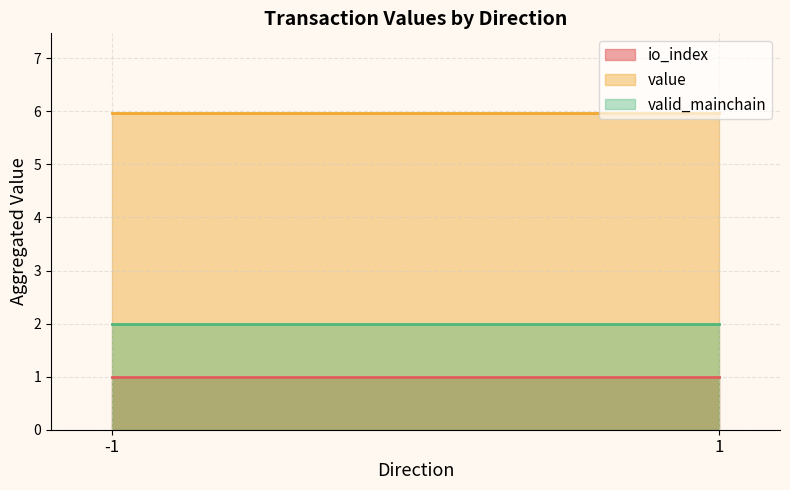

The value series shows 6.0 at 1. True or false?

True